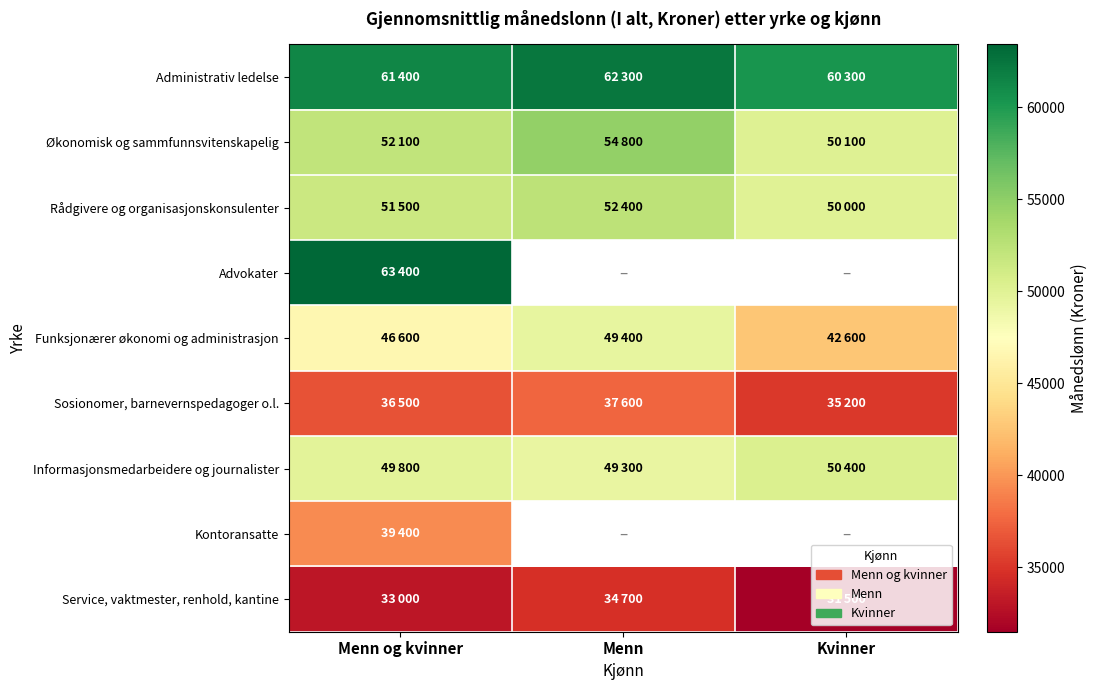

The Informasjonsmedarbeidere og journalister series shows 49300.0 at Menn. True or false?

True